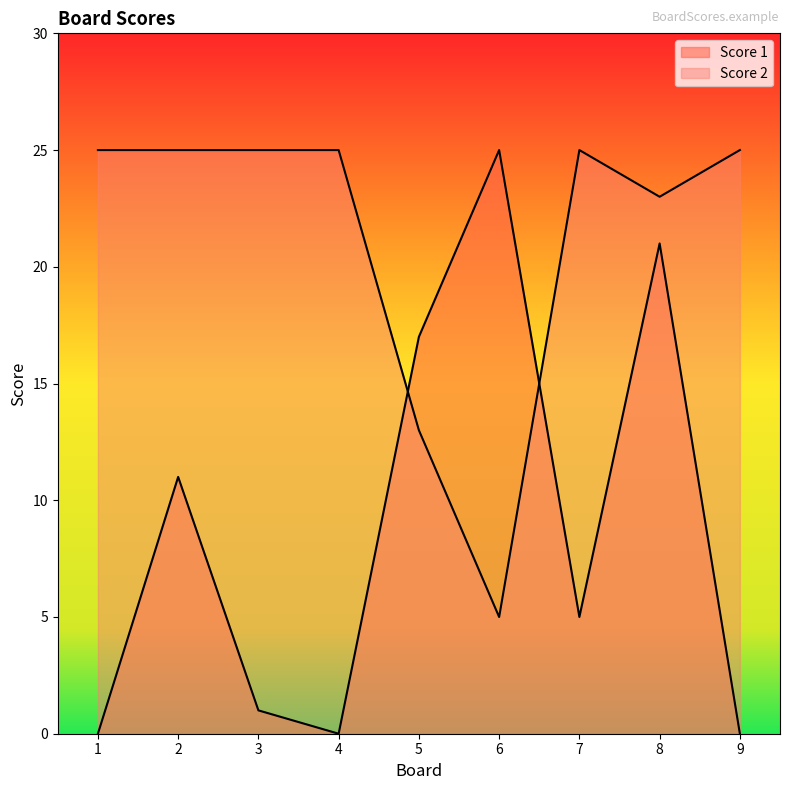

True or false: Score 2 has a value of 15 at 2.

False